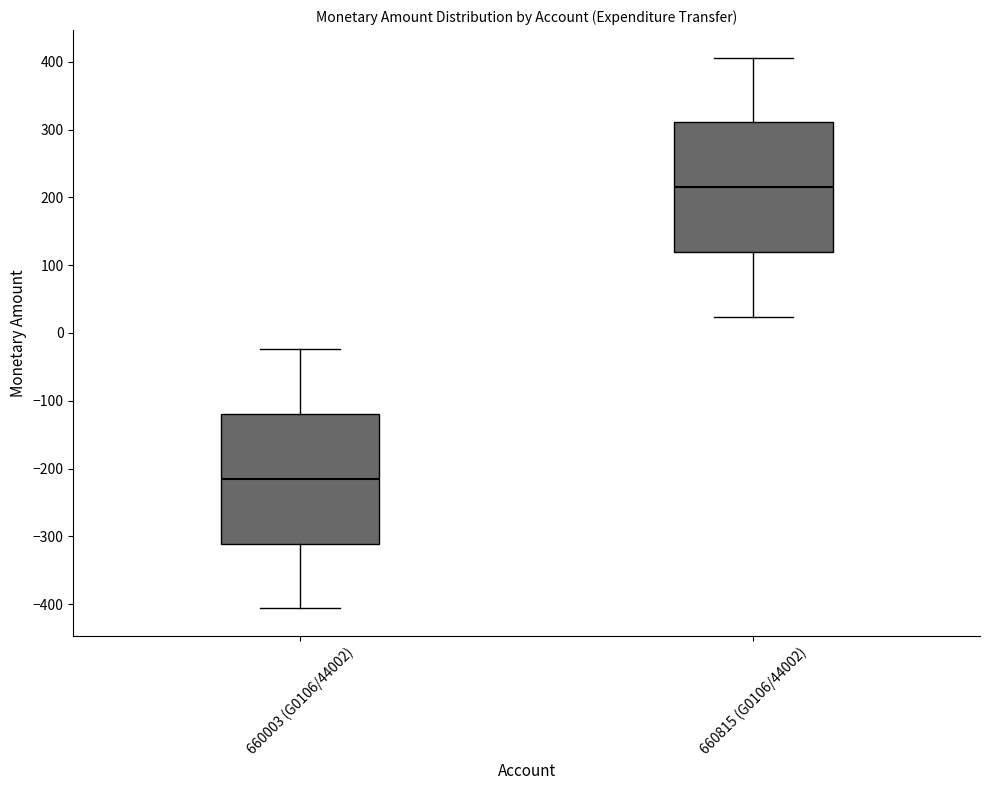

Reading left to right, transcribe this box plot: for each box, give where its median line is, the range the box spans, and where its two whiskers end, as read against the y-axis. The values are not printed on the chart, so give them approximately, as read against the axis.

660003 (G0106/44002): median -210, box -310 to -120, whiskers -410 to -20
660815 (G0106/44002): median 210, box 120 to 310, whiskers 20 to 410